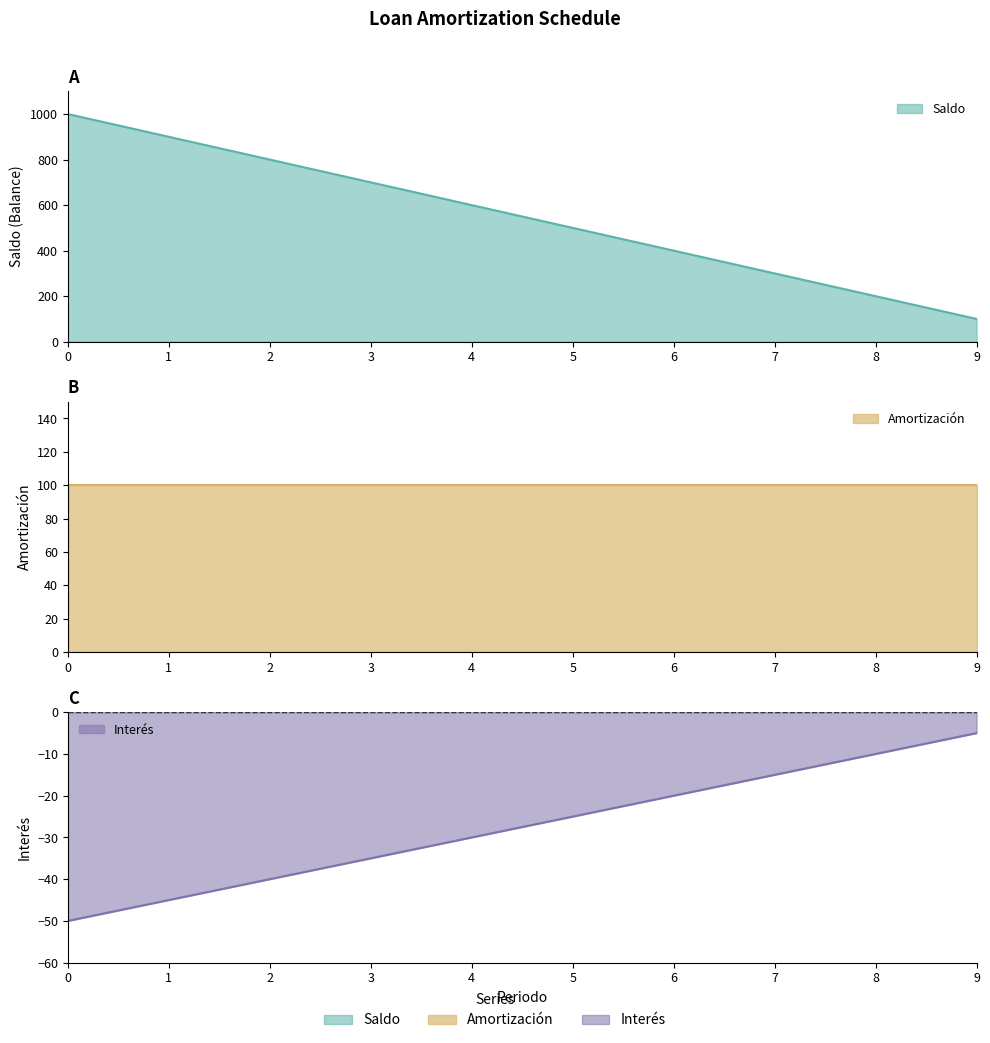

What is the value of the Saldo point at the 1st from the left?

1000